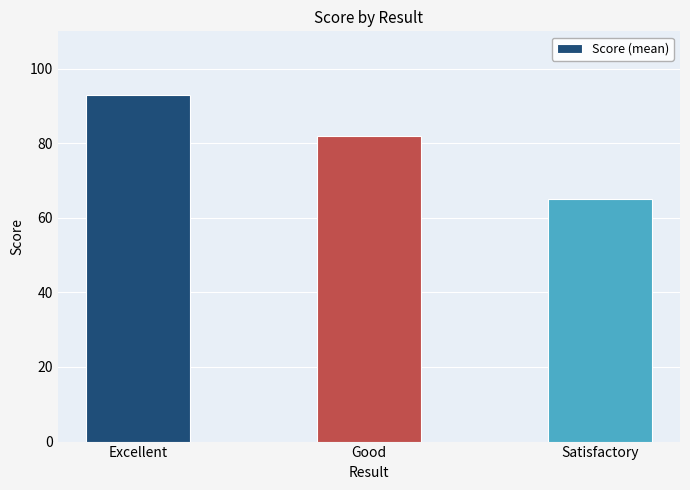

Where does the data first go above 82?

Excellent